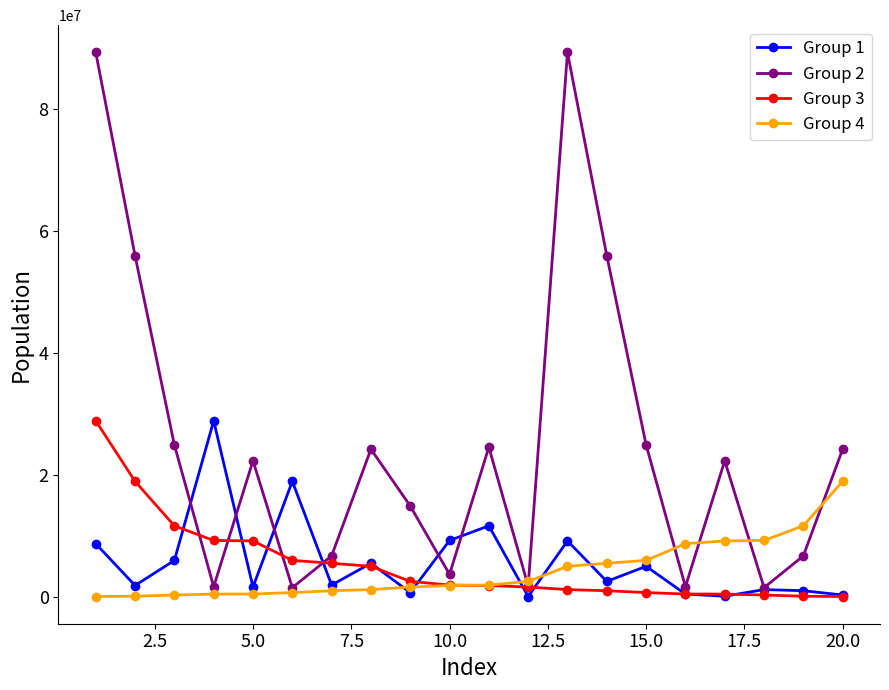

Which series has the largest total across all categories?

Group 2